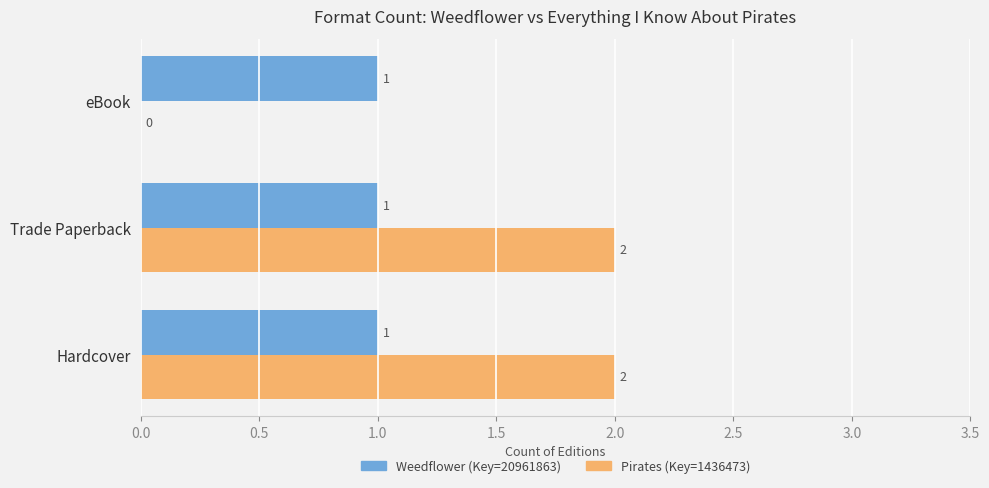

What is the sum of all Weedflower (Key=20961863) values?

3